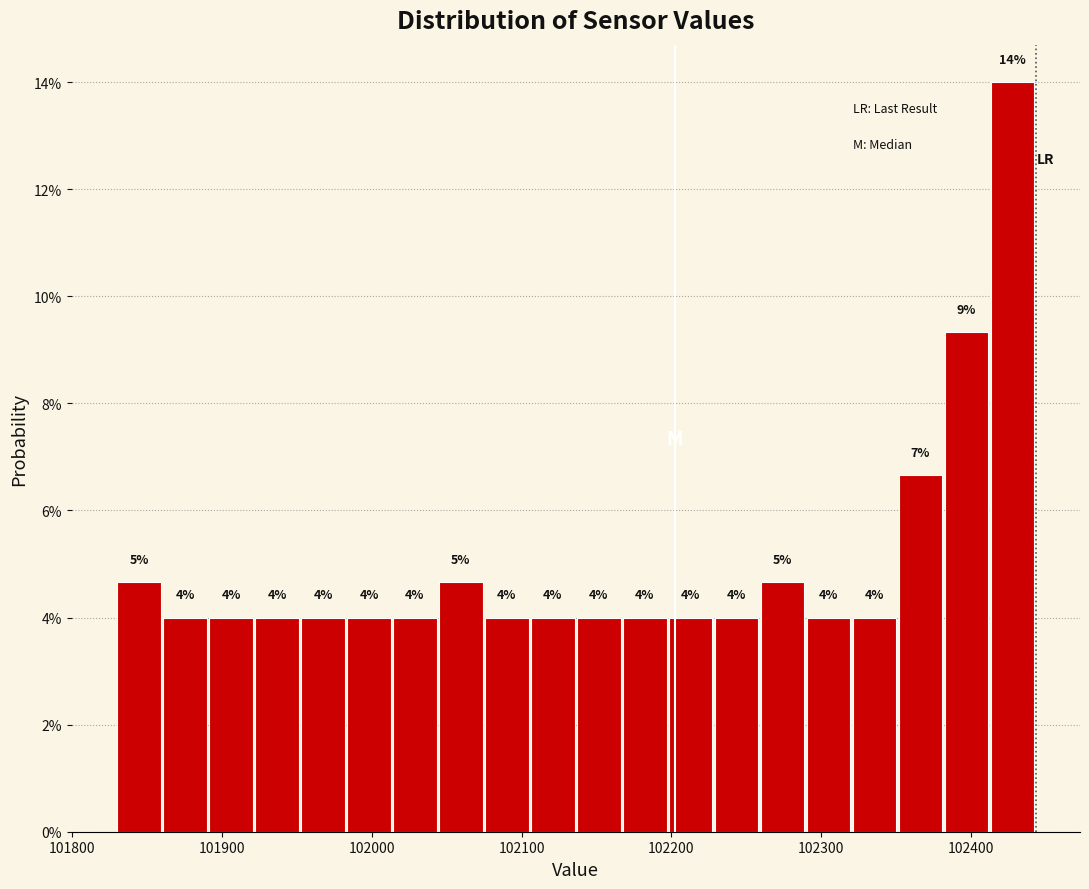

Read against the x-axis, roughly where is the centre of the tallest bar?

102430